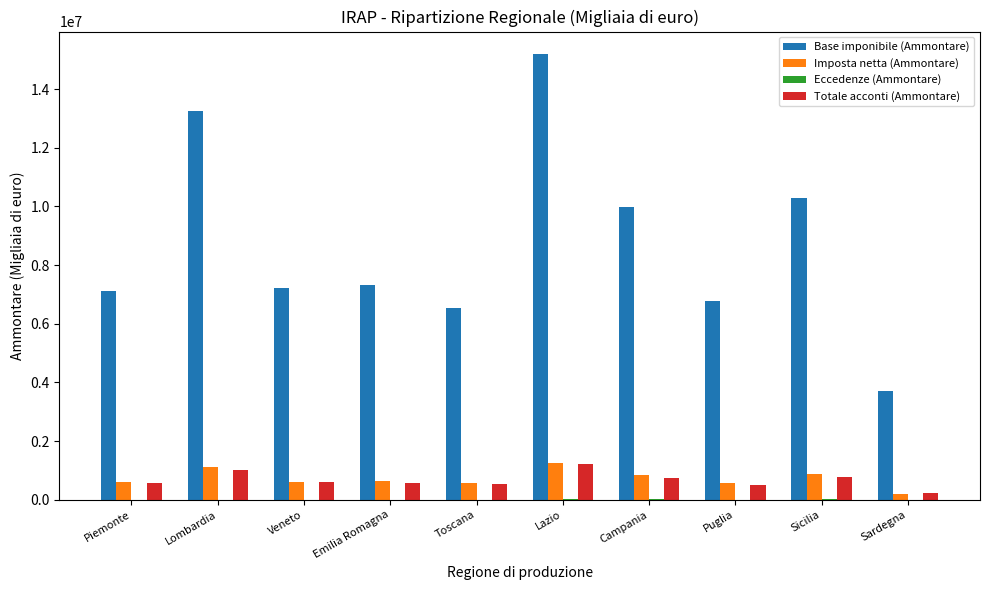

How many groups of bars are there?

10